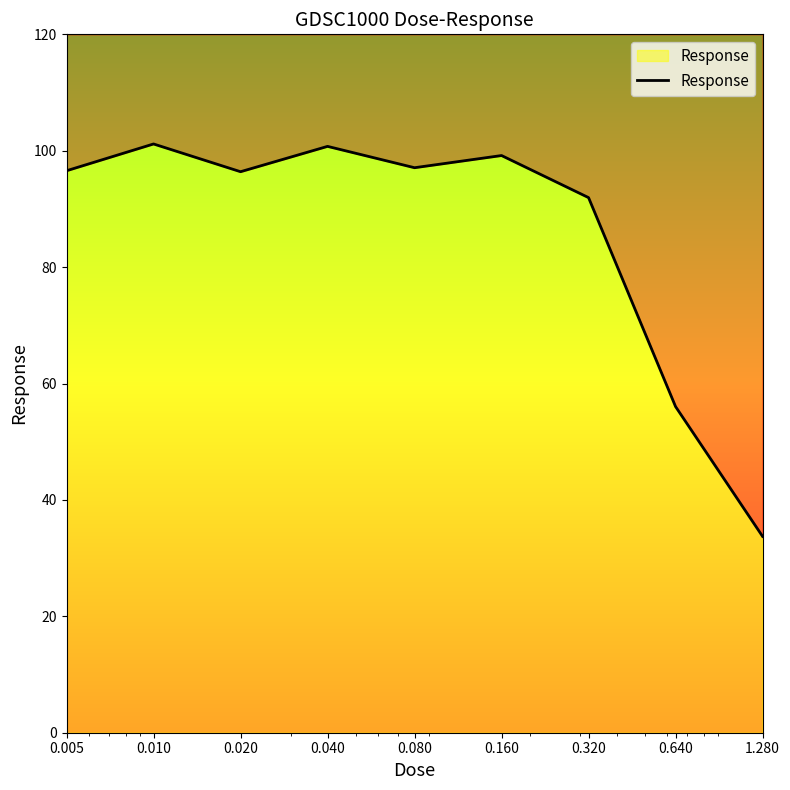

How many points are lower than both their immediate neighbors (excluding endpoints)?

2